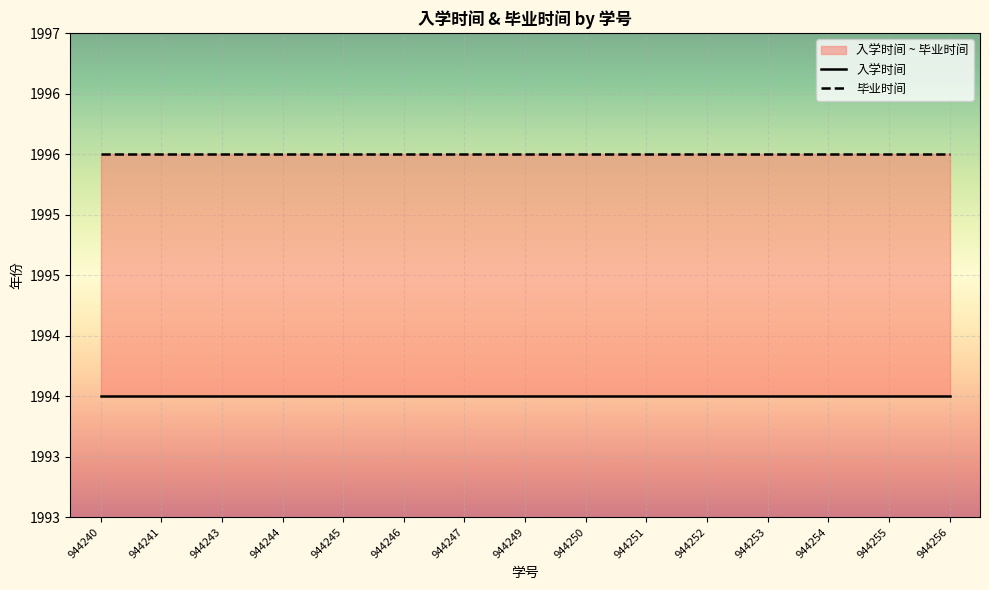

The value of 毕业时间 at 944250 is 1996. True or false?

True